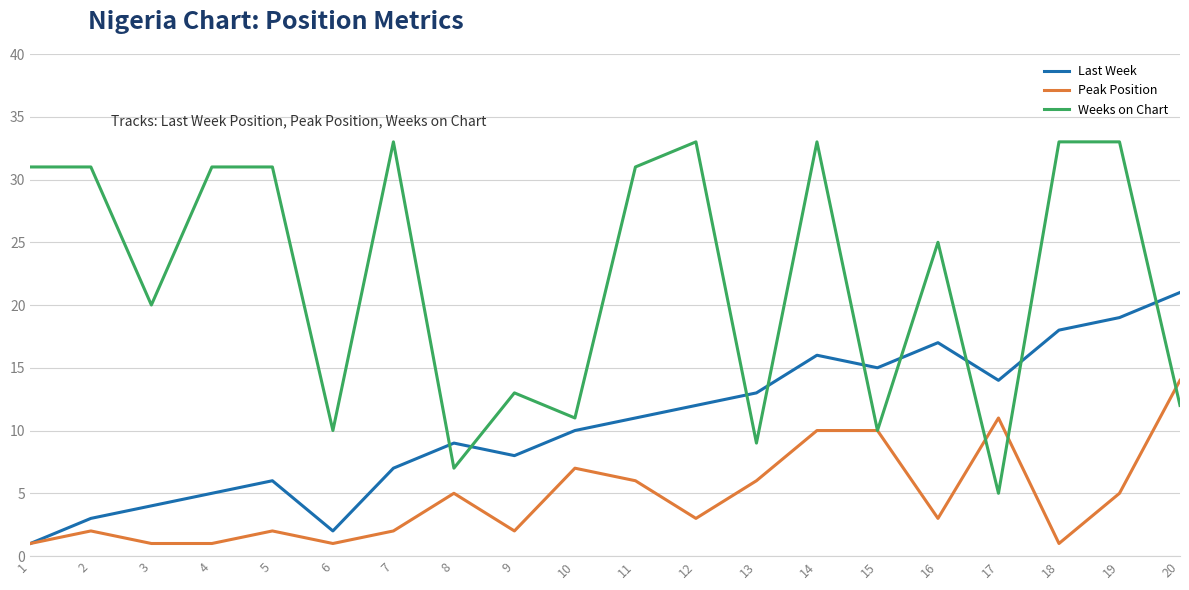

What is the greatest value displayed?

33